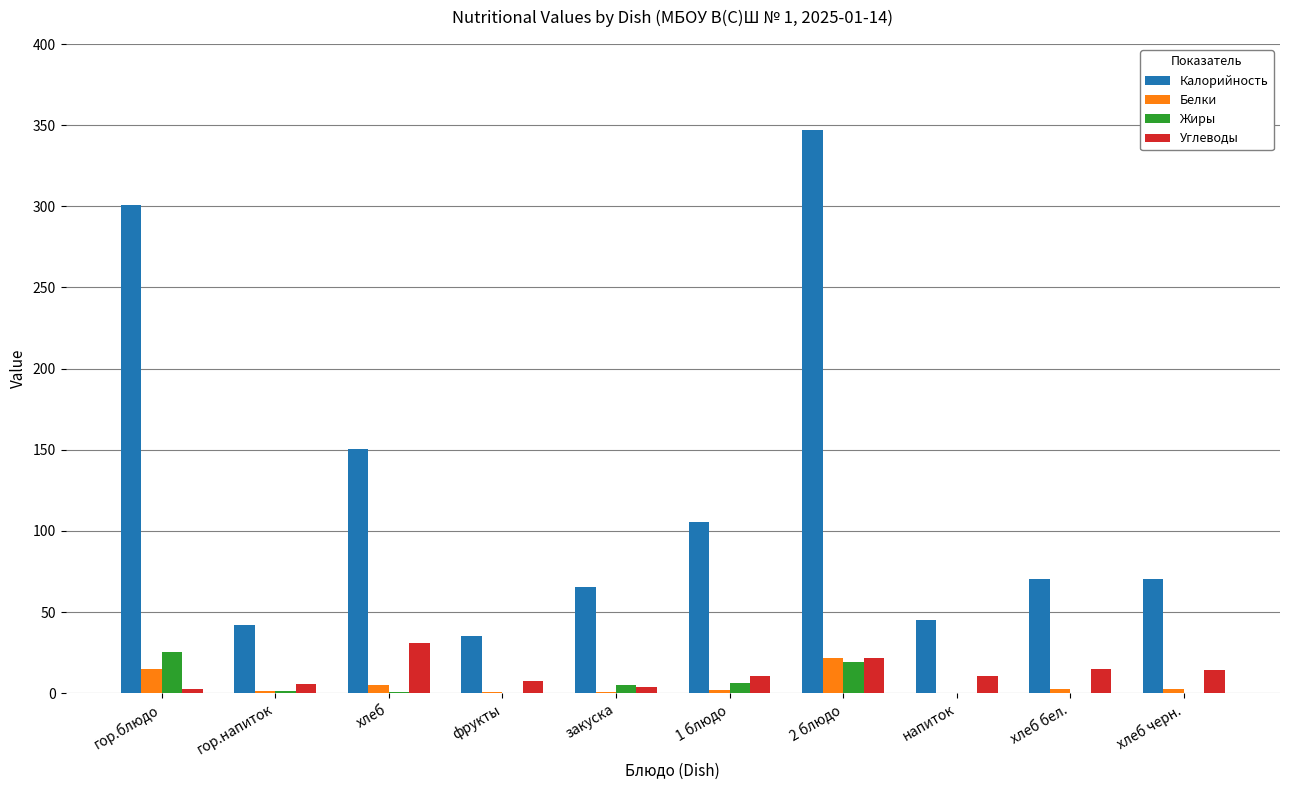

What is the maximum value for Углеводы?

31.1